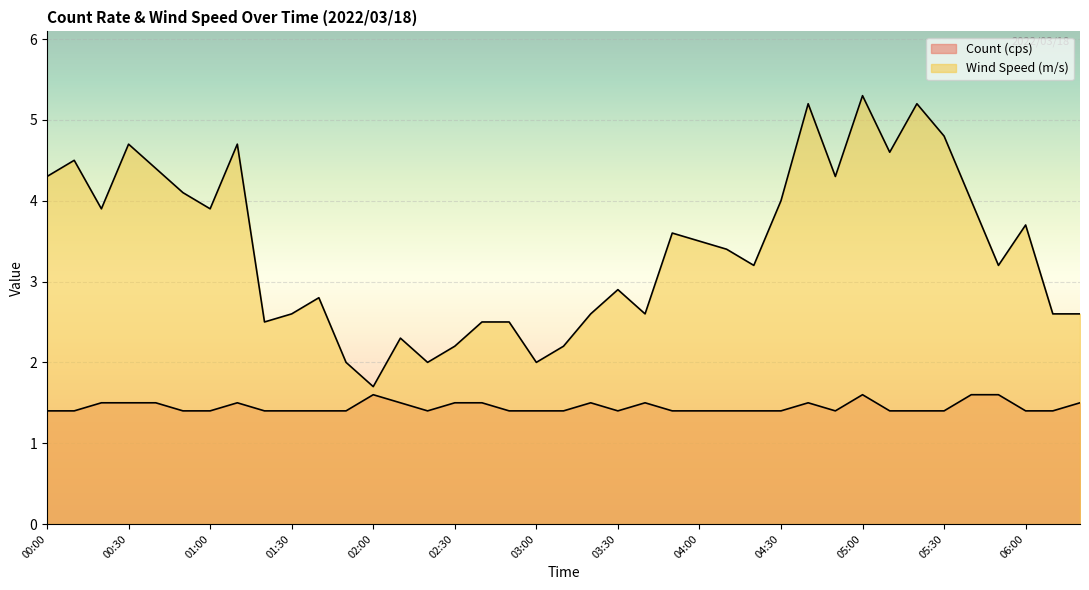

Reading right to left, transcribe all the data shown in this chart.

Count (cps): 06:20=1.5	06:10=1.4	06:00=1.4	05:50=1.6	05:40=1.6	05:30=1.4	05:20=1.4	05:10=1.4	05:00=1.6	04:50=1.4	04:40=1.5	04:30=1.4	04:20=1.4	04:10=1.4	04:00=1.4	03:50=1.4	03:40=1.5	03:30=1.4	03:20=1.5	03:10=1.4	03:00=1.4	02:50=1.4	02:40=1.5	02:30=1.5	02:20=1.4	02:10=1.5	02:00=1.6	01:50=1.4	01:40=1.4	01:30=1.4	01:20=1.4	01:10=1.5	01:00=1.4	00:50=1.4	00:40=1.5	00:30=1.5	00:20=1.5	00:10=1.4	00:00=1.4
Wind Speed (m/s): 06:20=2.6	06:10=2.6	06:00=3.7	05:50=3.2	05:40=4.0	05:30=4.8	05:20=5.2	05:10=4.6	05:00=5.3	04:50=4.3	04:40=5.2	04:30=4.0	04:20=3.2	04:10=3.4	04:00=3.5	03:50=3.6	03:40=2.6	03:30=2.9	03:20=2.6	03:10=2.2	03:00=2.0	02:50=2.5	02:40=2.5	02:30=2.2	02:20=2.0	02:10=2.3	02:00=1.7	01:50=2.0	01:40=2.8	01:30=2.6	01:20=2.5	01:10=4.7	01:00=3.9	00:50=4.1	00:40=4.4	00:30=4.7	00:20=3.9	00:10=4.5	00:00=4.3